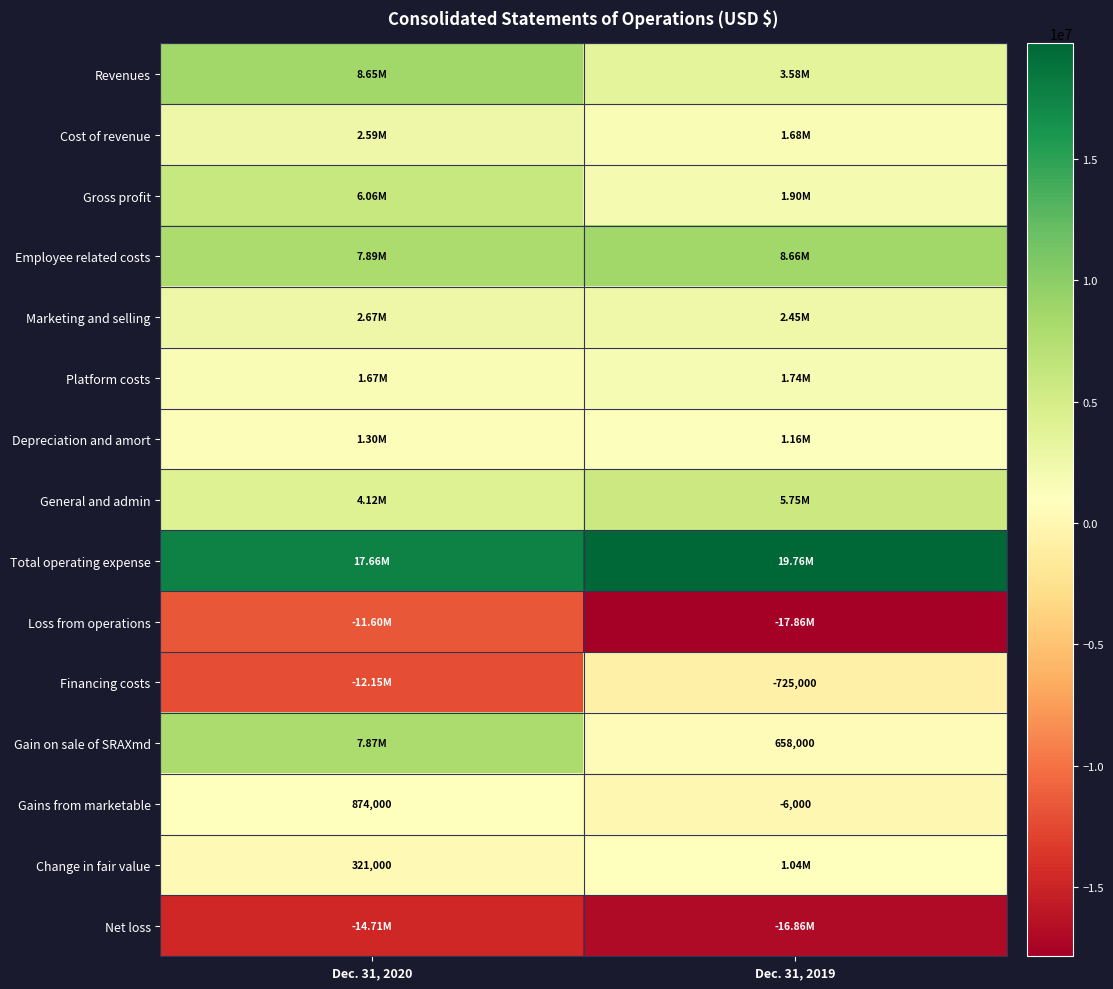

What is the difference between the maximum and minimum values in the Gains from marketable series?

880000